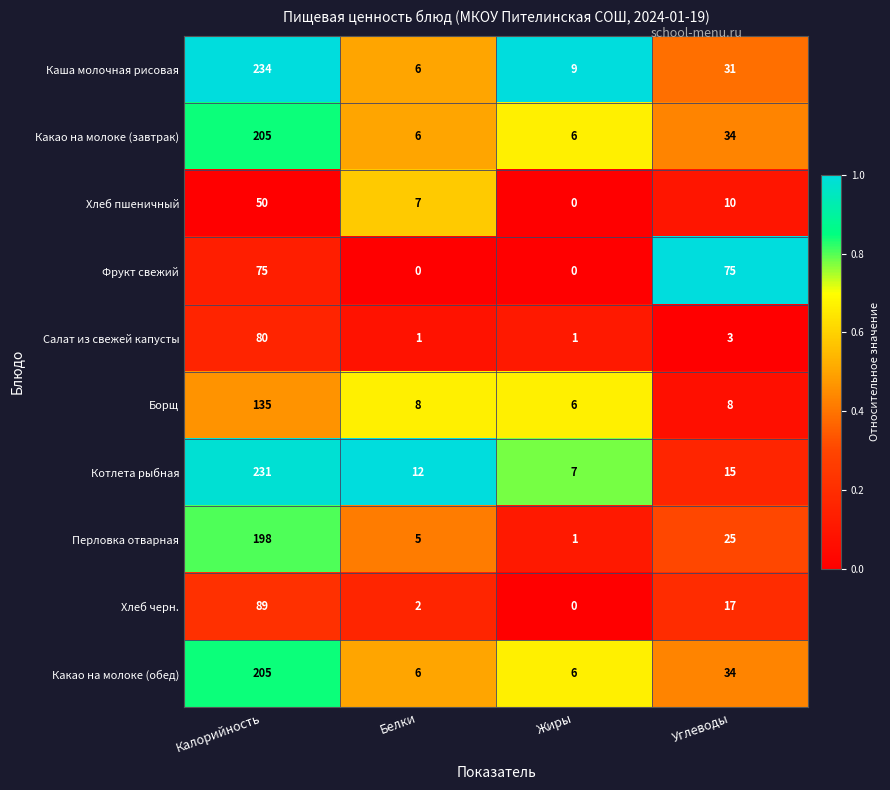

What is the average value of the Борщ series?

39